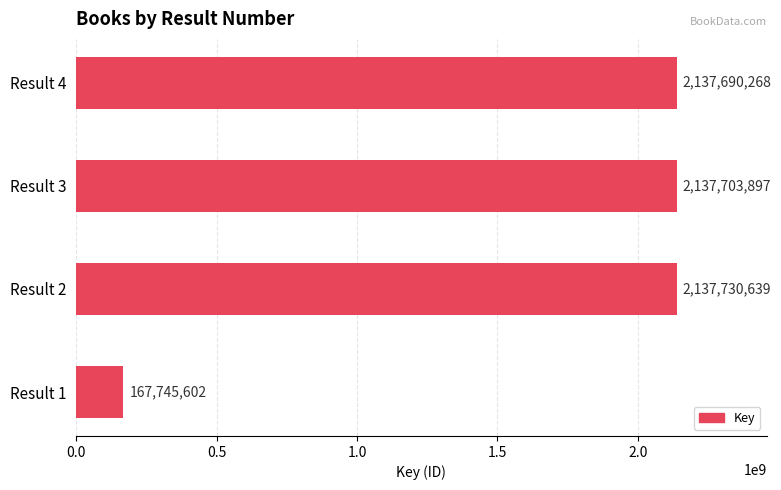

Rank the categories by value from highest to lowest.

Result 2, Result 3, Result 4, Result 1